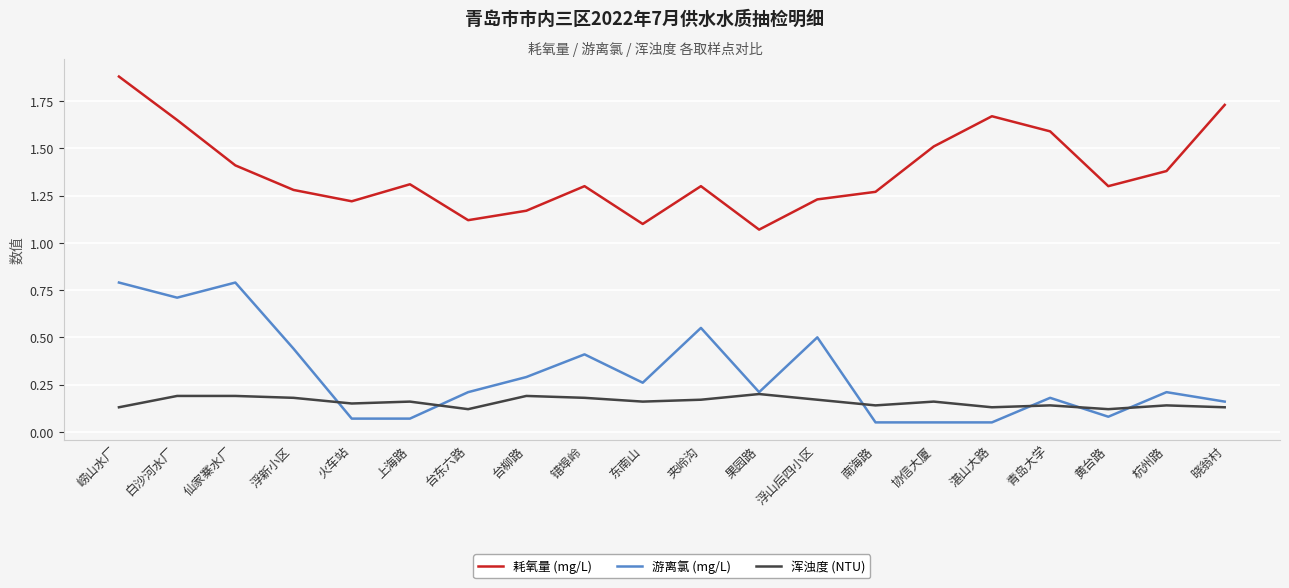

Read the 游离氯 (mg/L) value at 浮山后四小区.

0.5